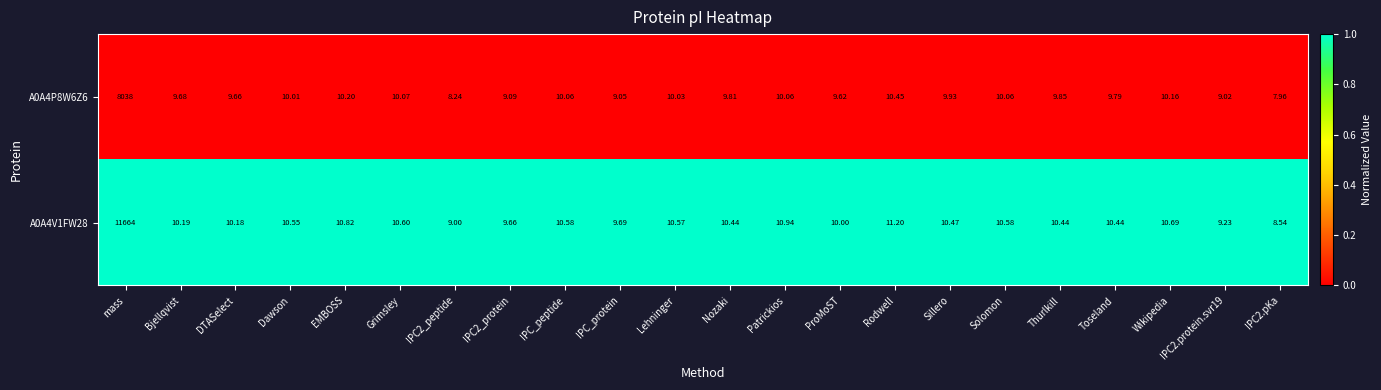

Which category has the highest value in the A0A4P8W6Z6 series?

mass